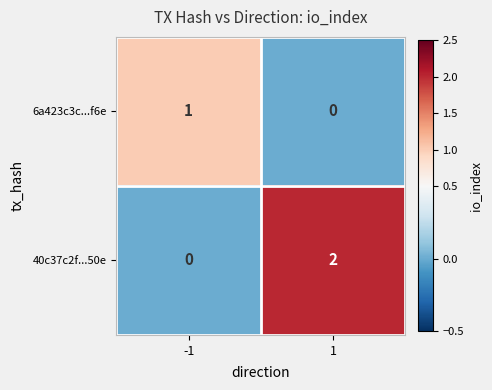

How many categories are shown in the chart?

2